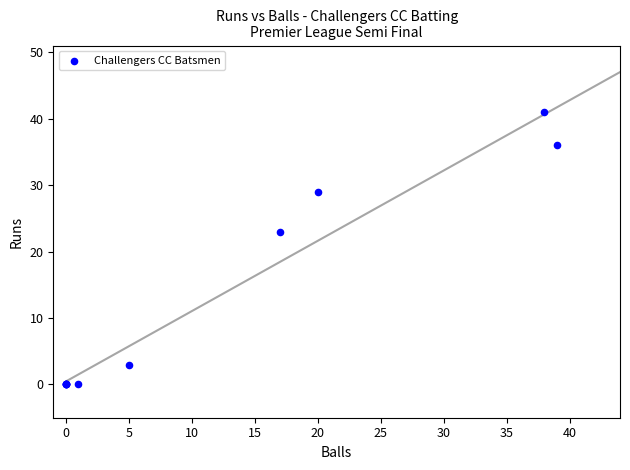

What Y value in the scatter plot is closest to 20?

23